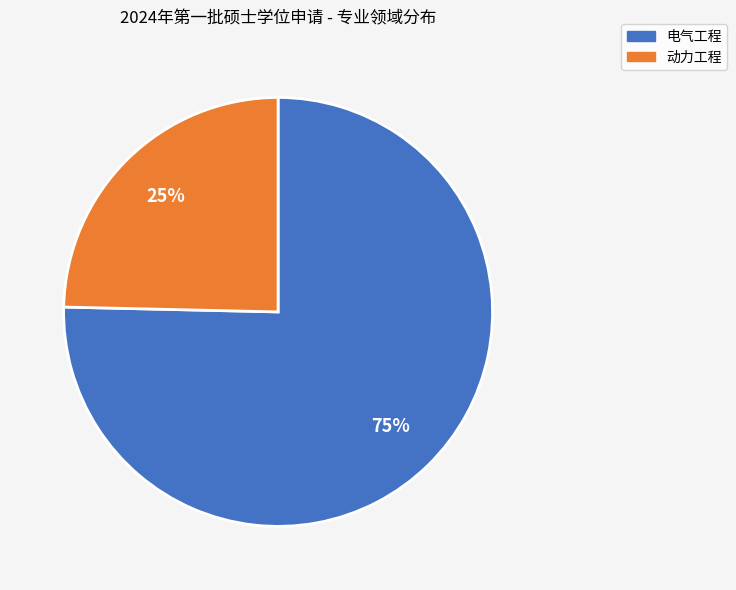

To the nearest percent, what portion does 电气工程 represent?

75%